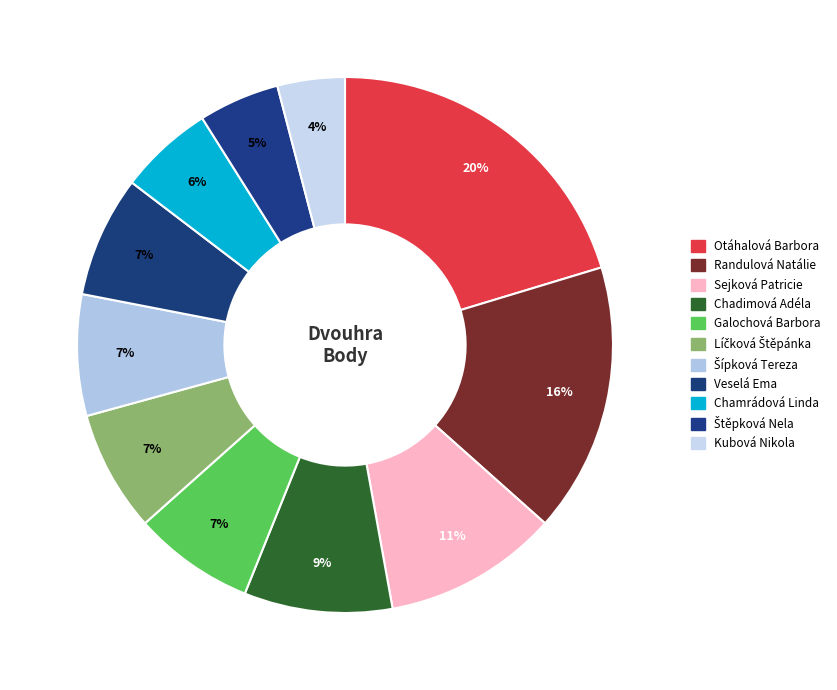

Combined, what portion of the pie is Chadimová Adéla and Randulová Natálie?

25.2%